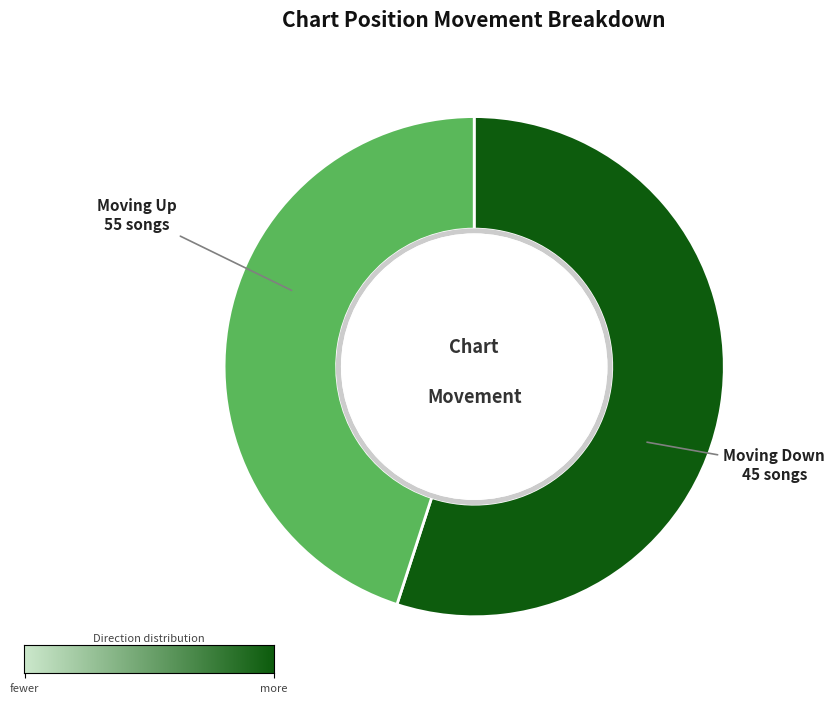

Is there a majority slice in this chart?

Yes